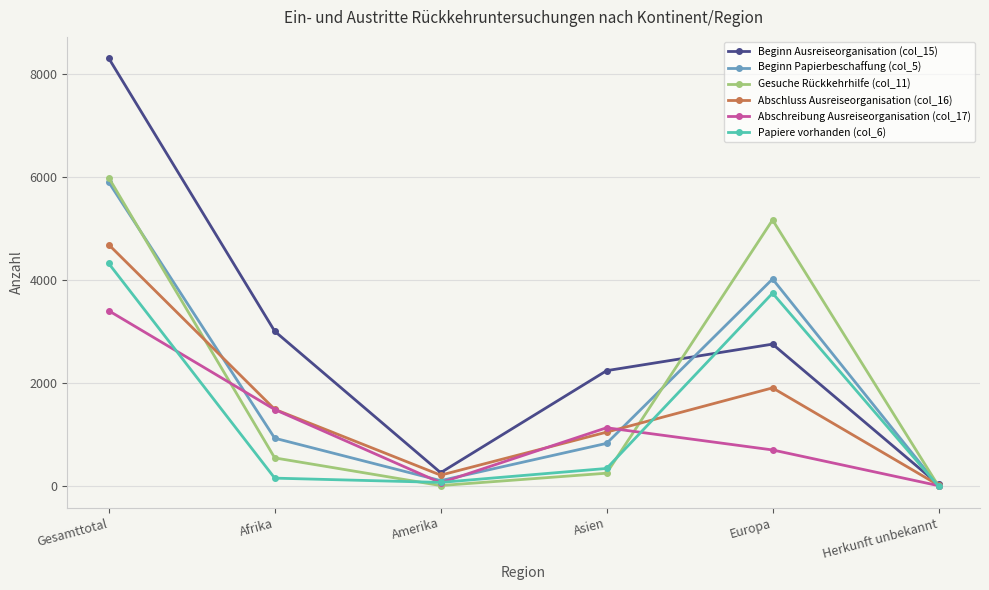

Rank the series by their maximum value, from lowest to highest.

Abschreibung Ausreiseorganisation (col_17), Papiere vorhanden (col_6), Abschluss Ausreiseorganisation (col_16), Beginn Papierbeschaffung (col_5), Gesuche Rückkehrhilfe (col_11), Beginn Ausreiseorganisation (col_15)